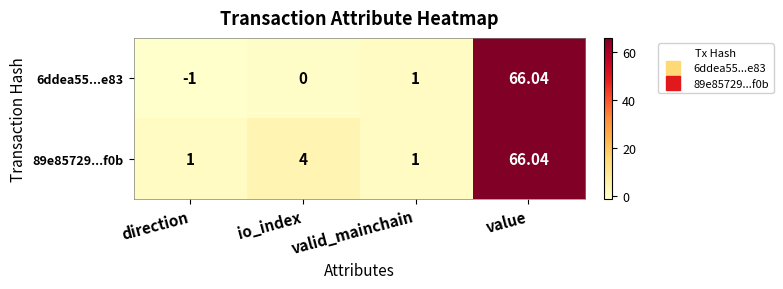

Where is 6ddea55...e83 nearest to the value 32?

valid_mainchain